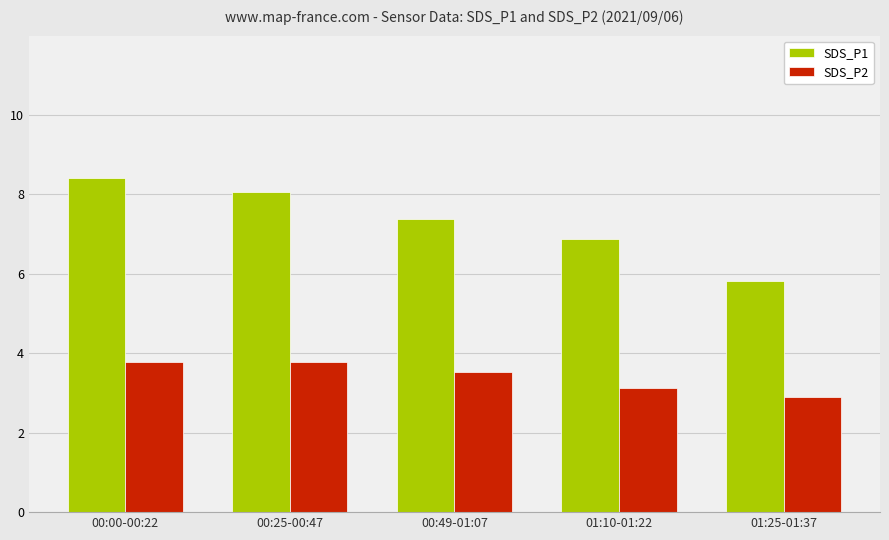

What is the minimum value for SDS_P2?

2.9